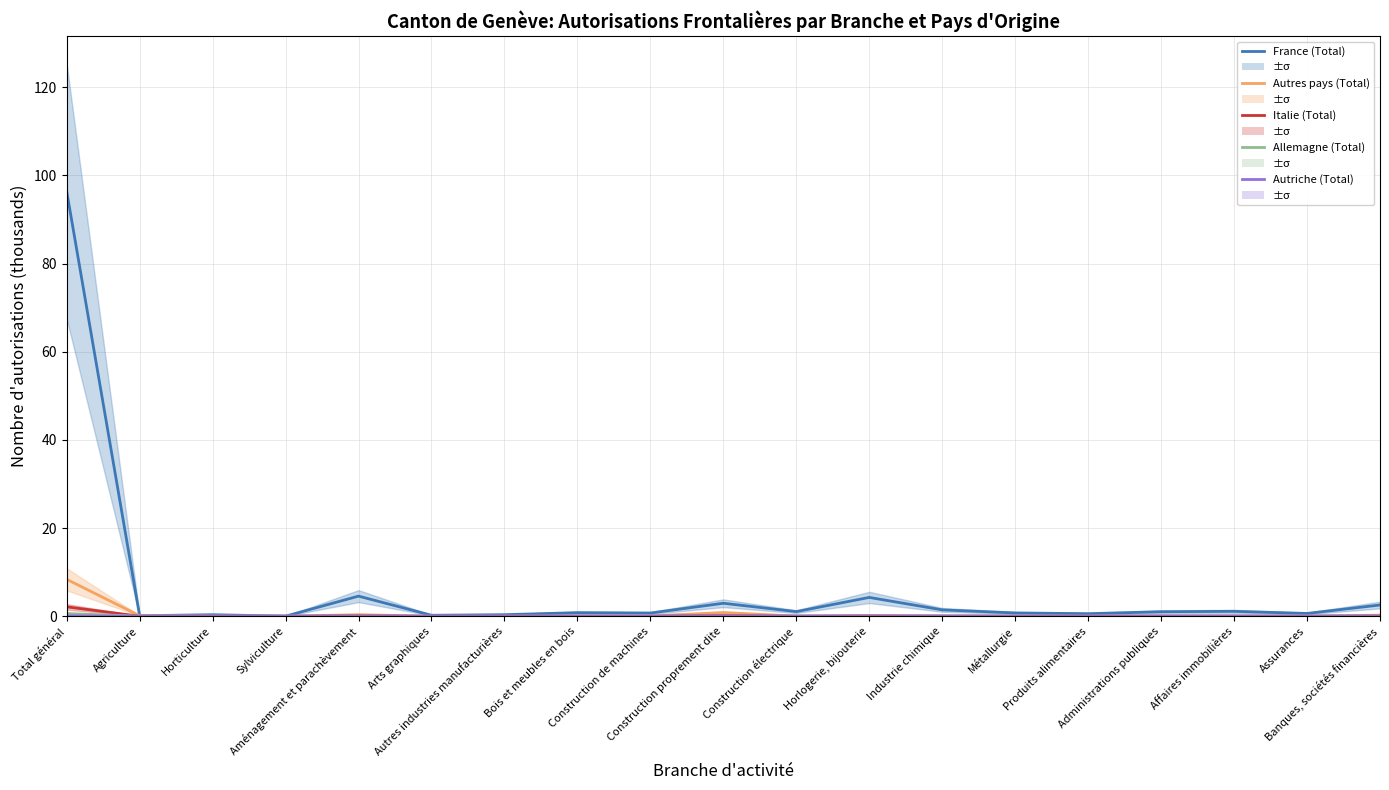

What are all the series names shown in the legend?

France (Total), Autres pays (Total), Italie (Total), Allemagne (Total), Autriche (Total)